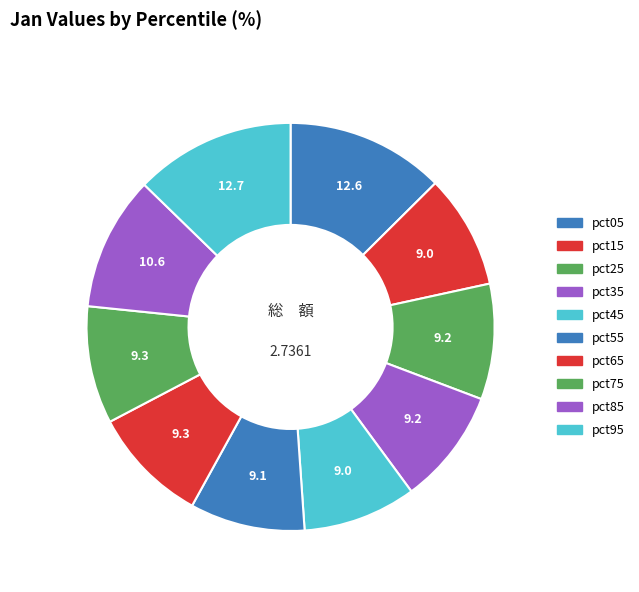

How many segments does this pie chart have?

10